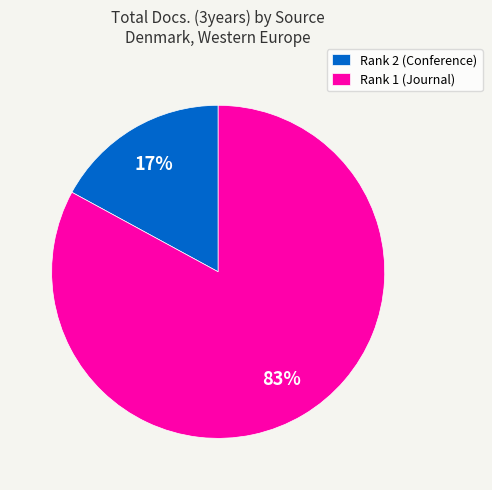

Is there any slice that represents more than half of the pie?

Yes